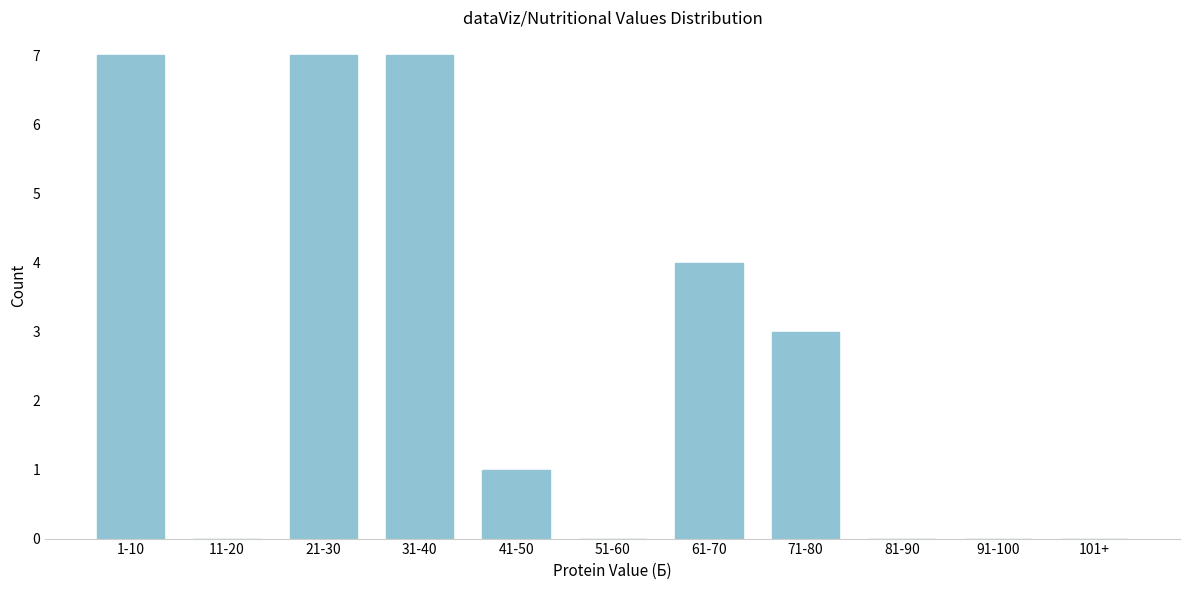

Reading left to right, extract all data points from this chart.

1-10=7	11-20=0	21-30=7	31-40=7	41-50=1	51-60=0	61-70=4	71-80=3	81-90=0	91-100=0	101+=0